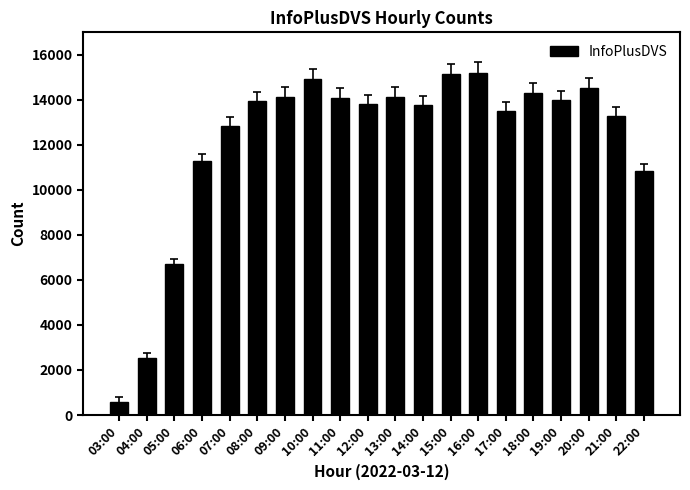

Does the chart contain any negative values?

No